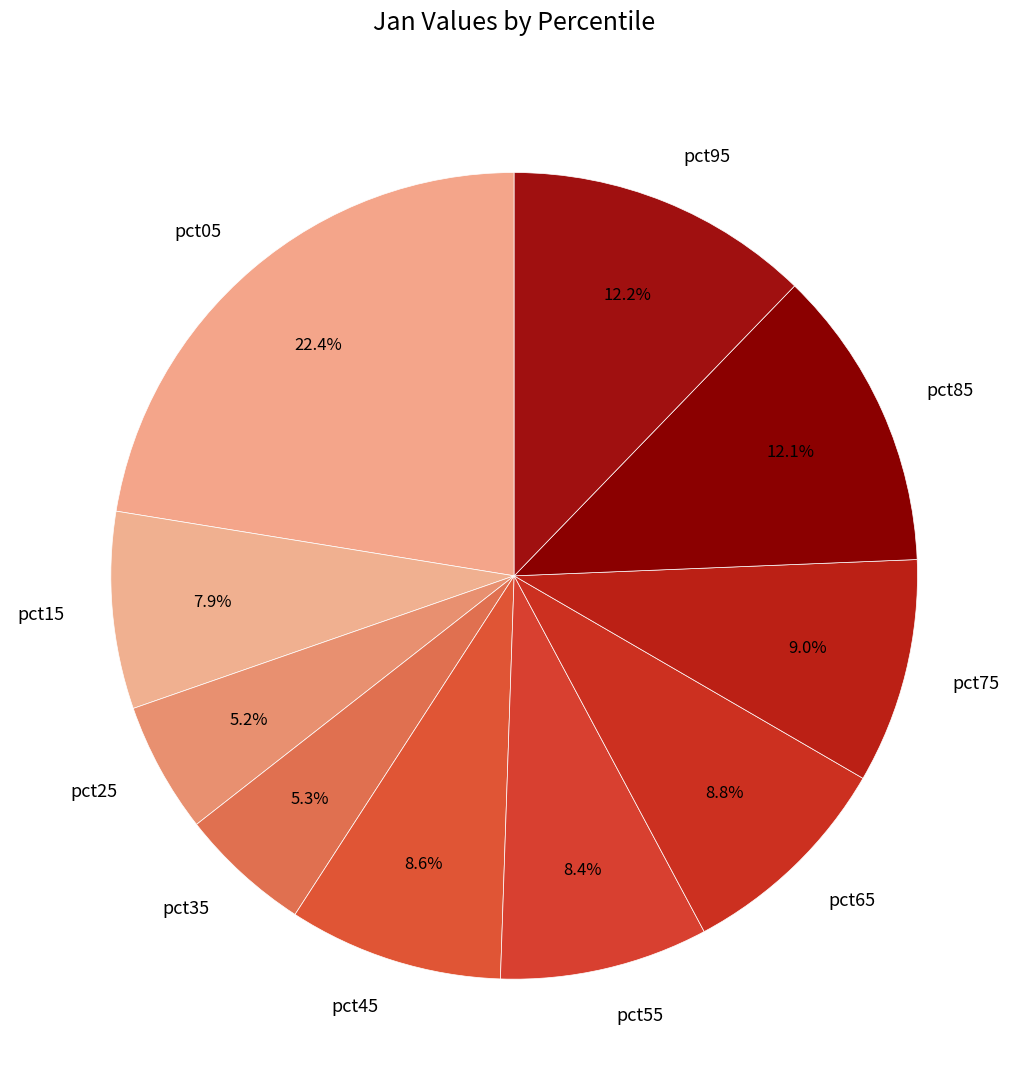

Combined, do pct85 and pct35 account for over 50%?

No